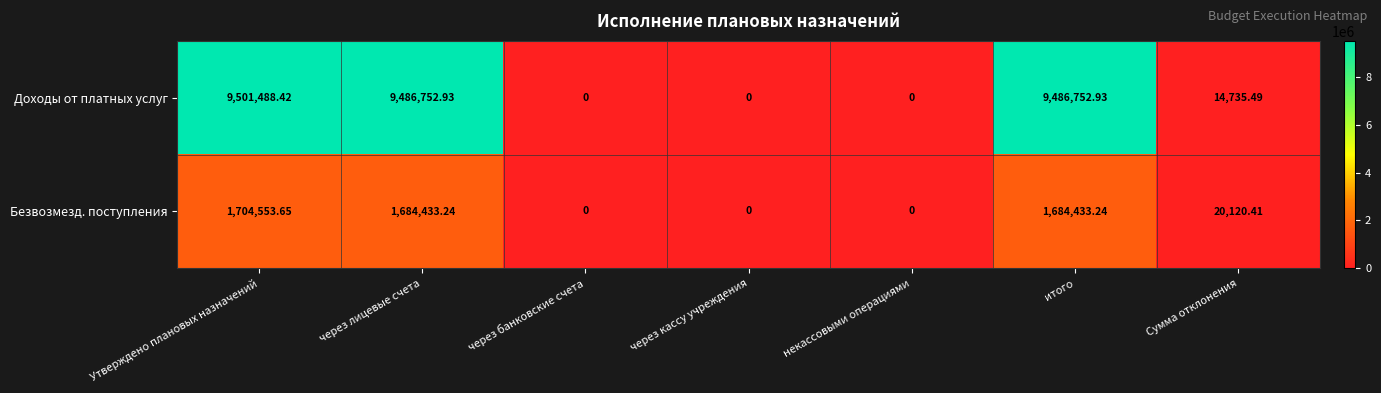

How many data points in Доходы от платных услуг are less than 14735?

3